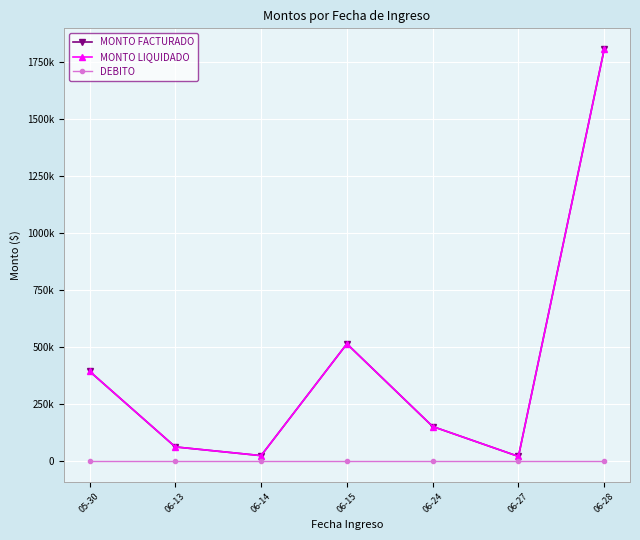

Reading left to right, what are all the values shown in this chart?

MONTO FACTURADO: 393450	61912	23750	513482	151300	20252	1805203
MONTO LIQUIDADO: 393450	61912	23750	513482	151300	20252	1805203
DEBITO: 0	0	0	0	0	0	0